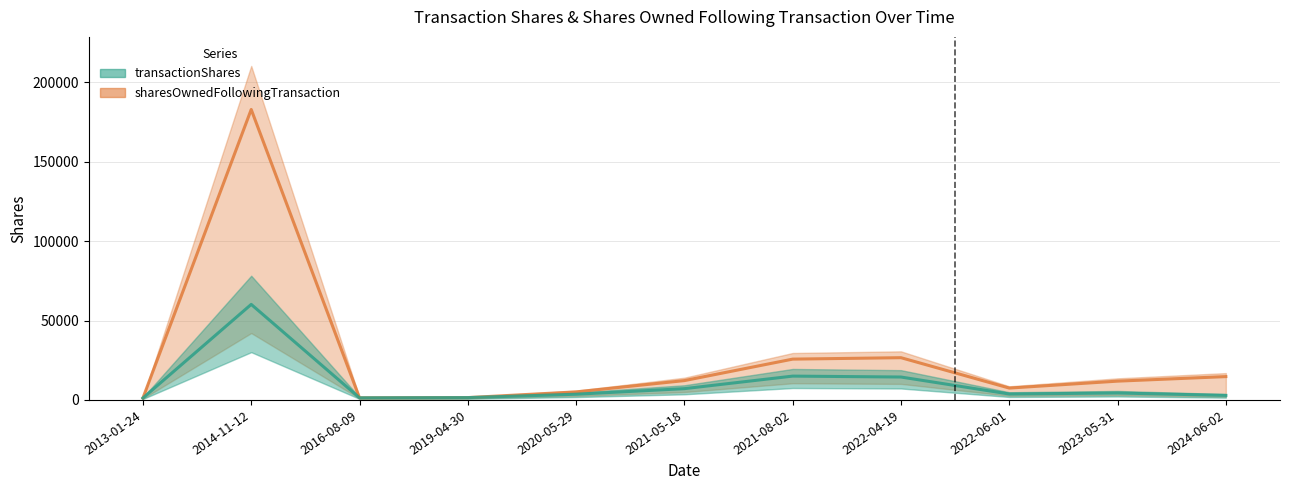

Where is sharesOwnedFollowingTransaction nearest to the value 92022?

2022-04-19